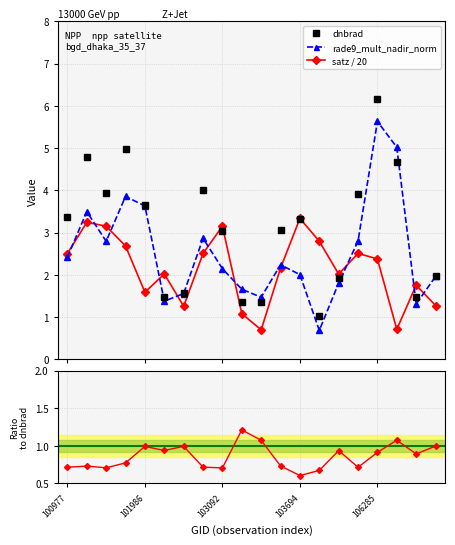

What is the highest value of the satz / 20 series?

3.3